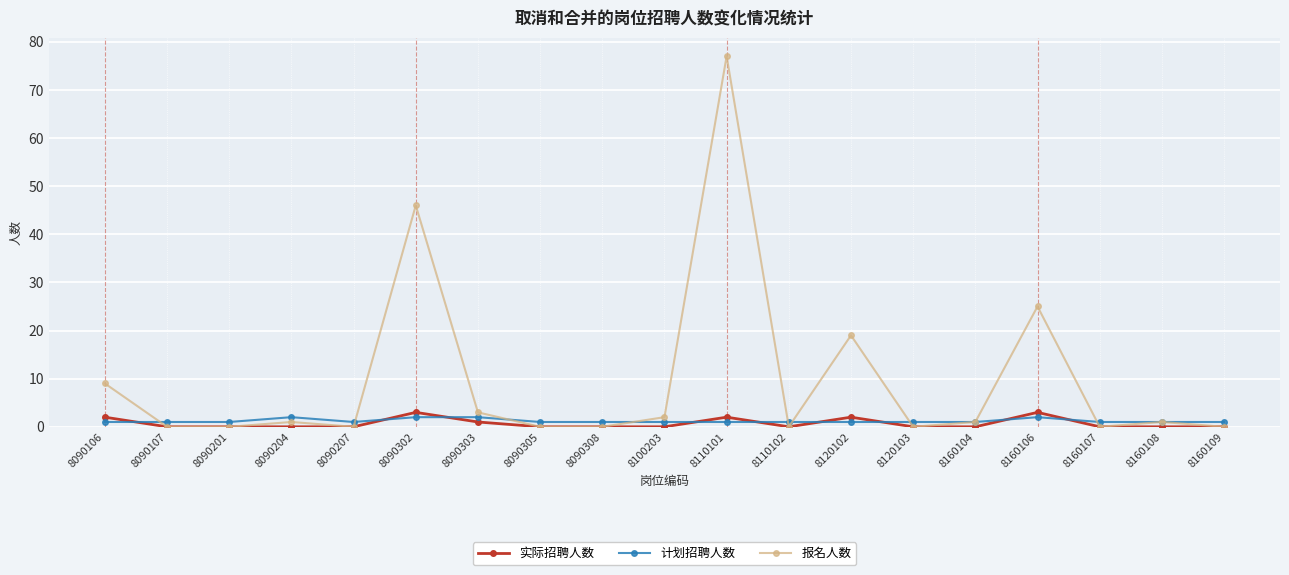

Which series has the widest spread of values?

报名人数